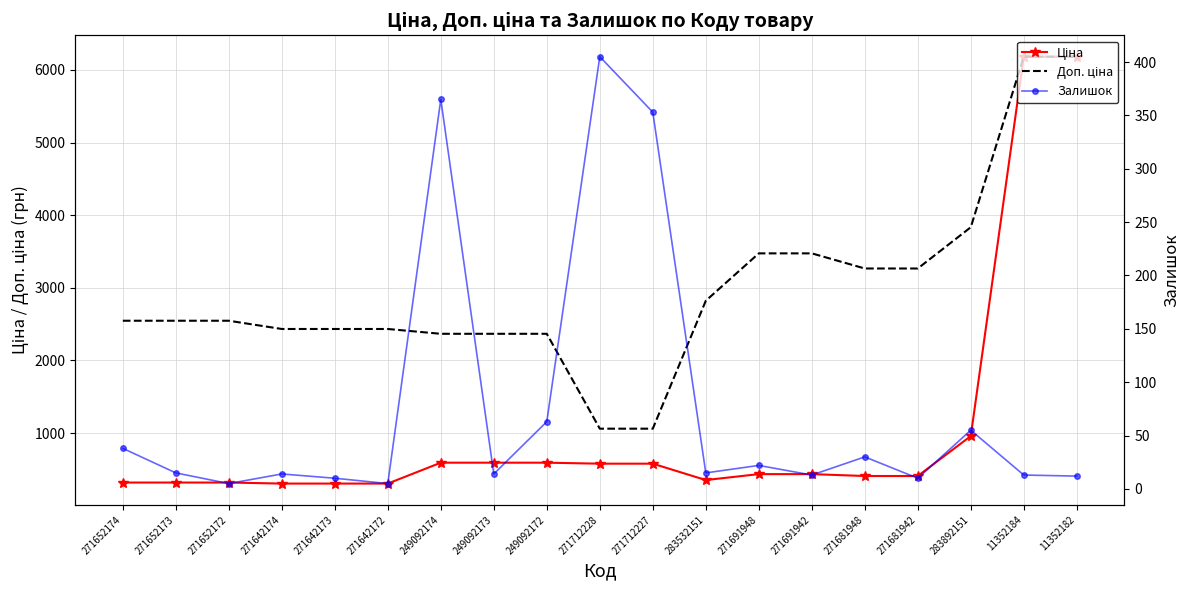

Is it true that Залишок equals 6.9 at 271652172?

False